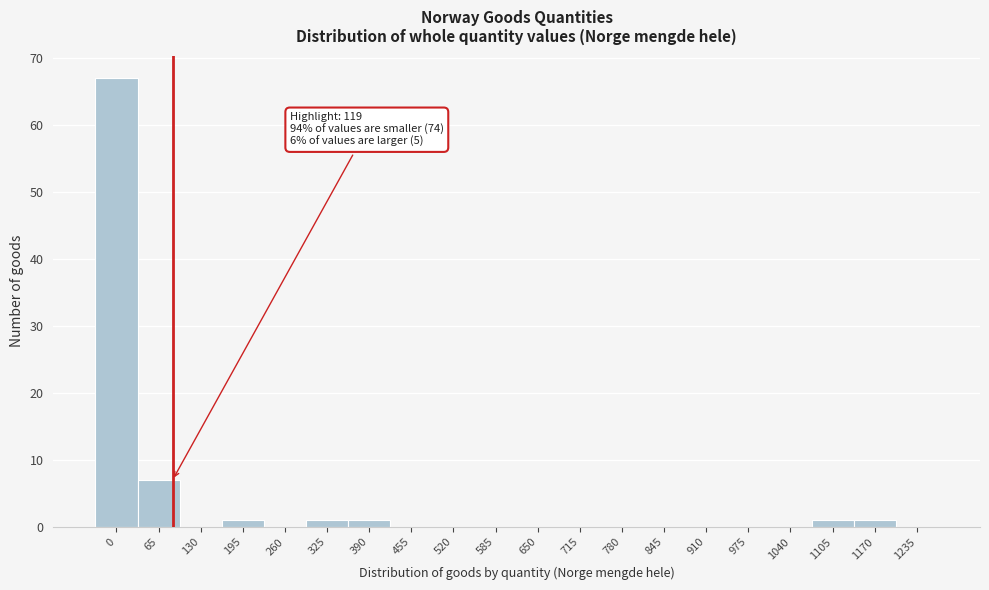

Reading left to right, extract all data points from this chart.

0=67	65=7	130=0	195=1	260=0	325=1	390=1	455=0	520=0	585=0	650=0	715=0	780=0	845=0	910=0	975=0	1040=0	1105=1	1170=1	1235=0